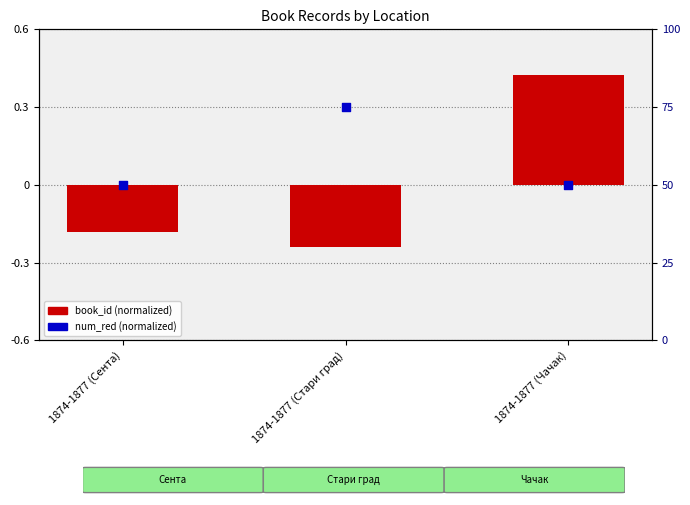

What are all the series names shown in the legend?

book_id (normalized), num_red (normalized)